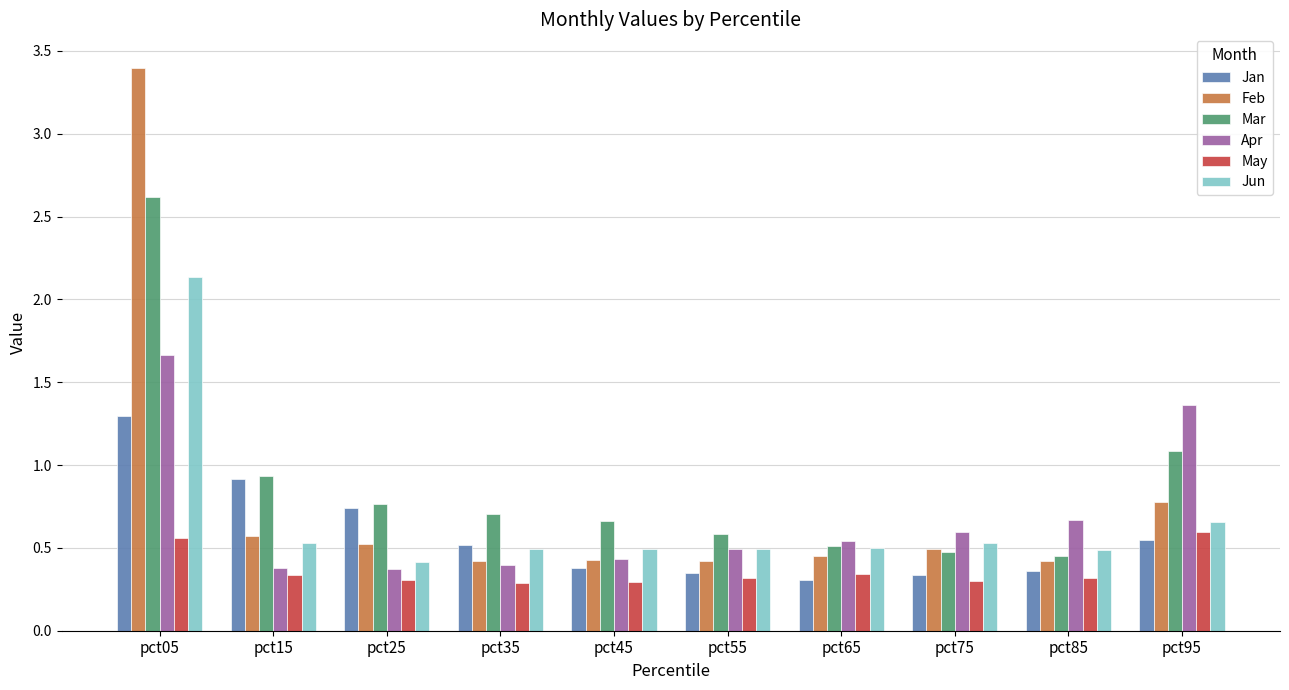

At which category is the sum across all series the highest?

pct05